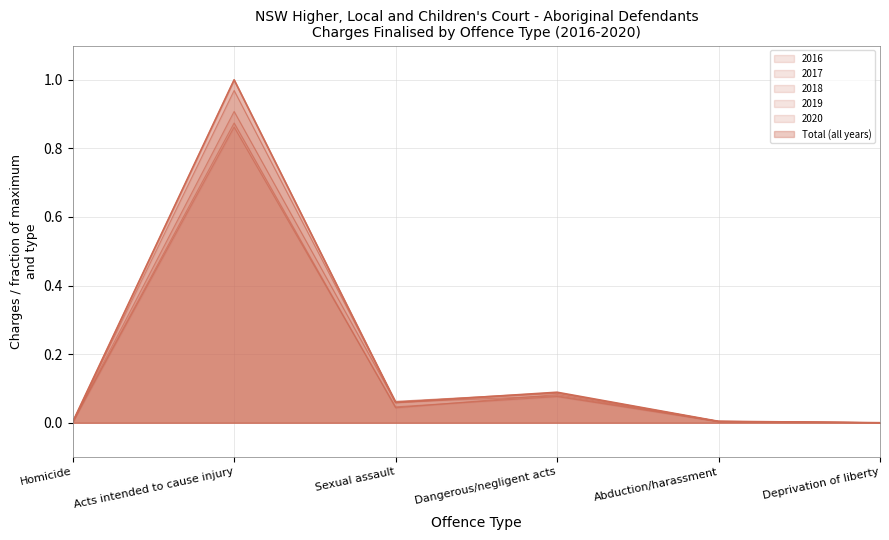

Which series ends up on top after the final intersection of Charges finalised 2018 and Charges finalised 2020?

Charges finalised 2018